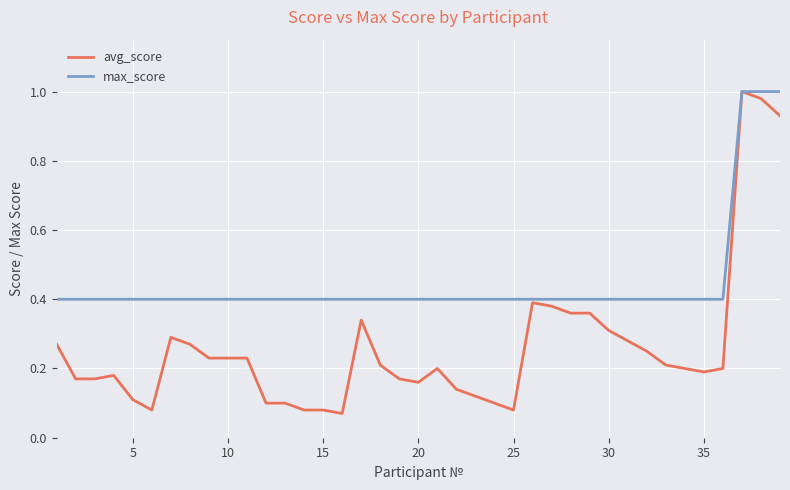

How many lines are shown in the chart?

2